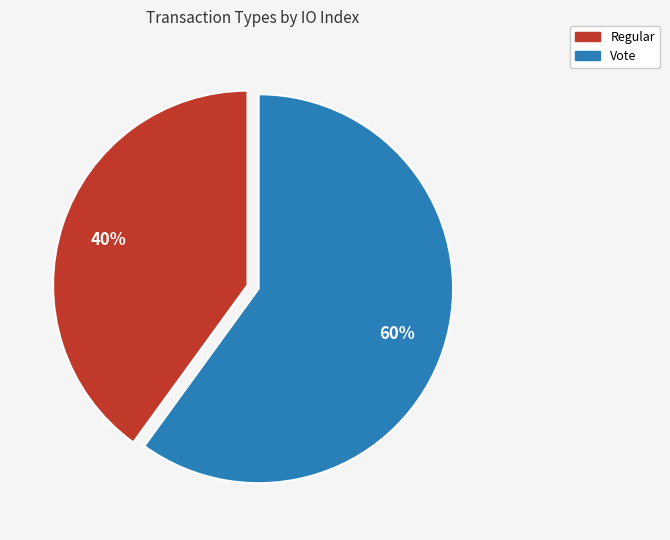

Combined, do Regular and Vote account for over 50%?

Yes